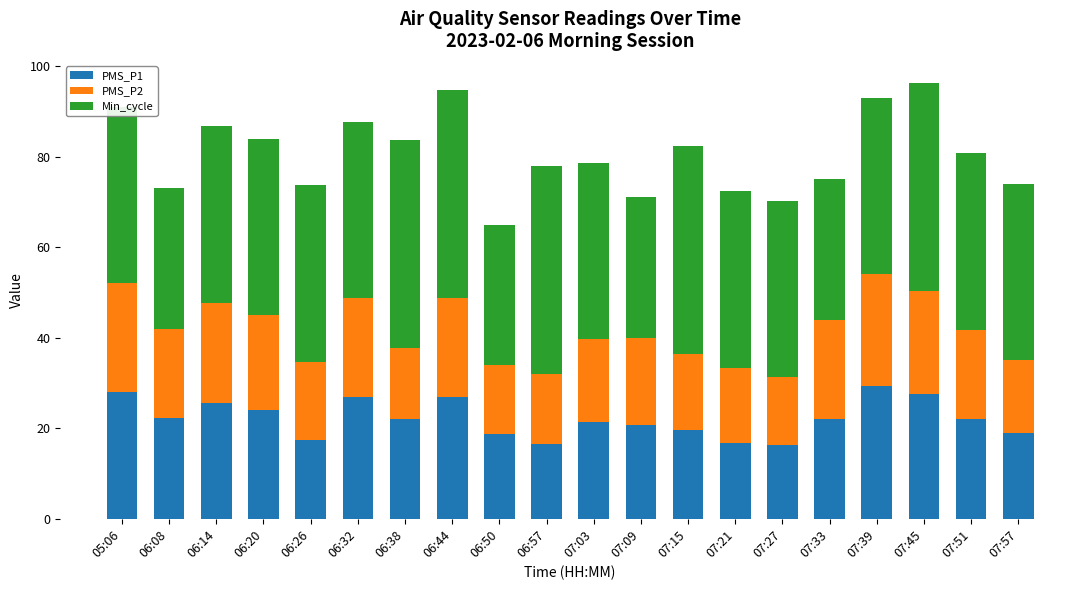

What is the total value across all series at 06:44?

94.7